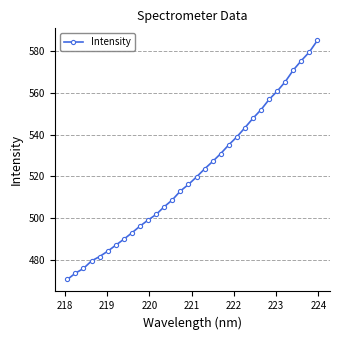

What is the greatest value displayed?

585.1